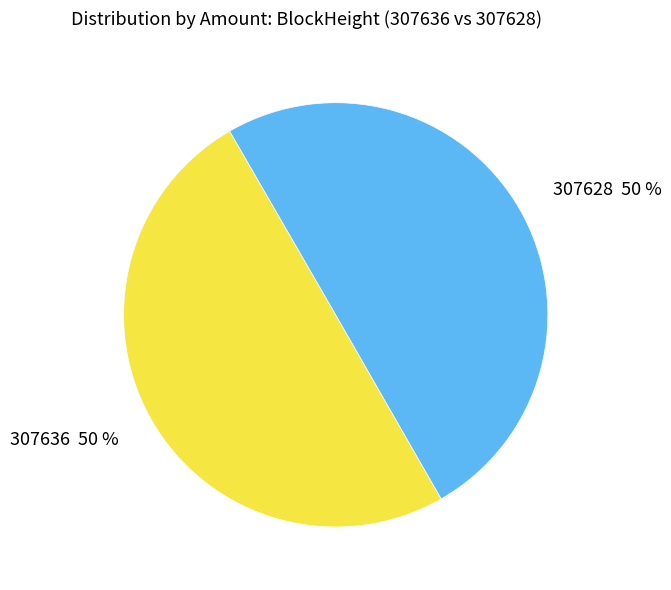

To the nearest percent, what percentage of the pie is 307628?

50%